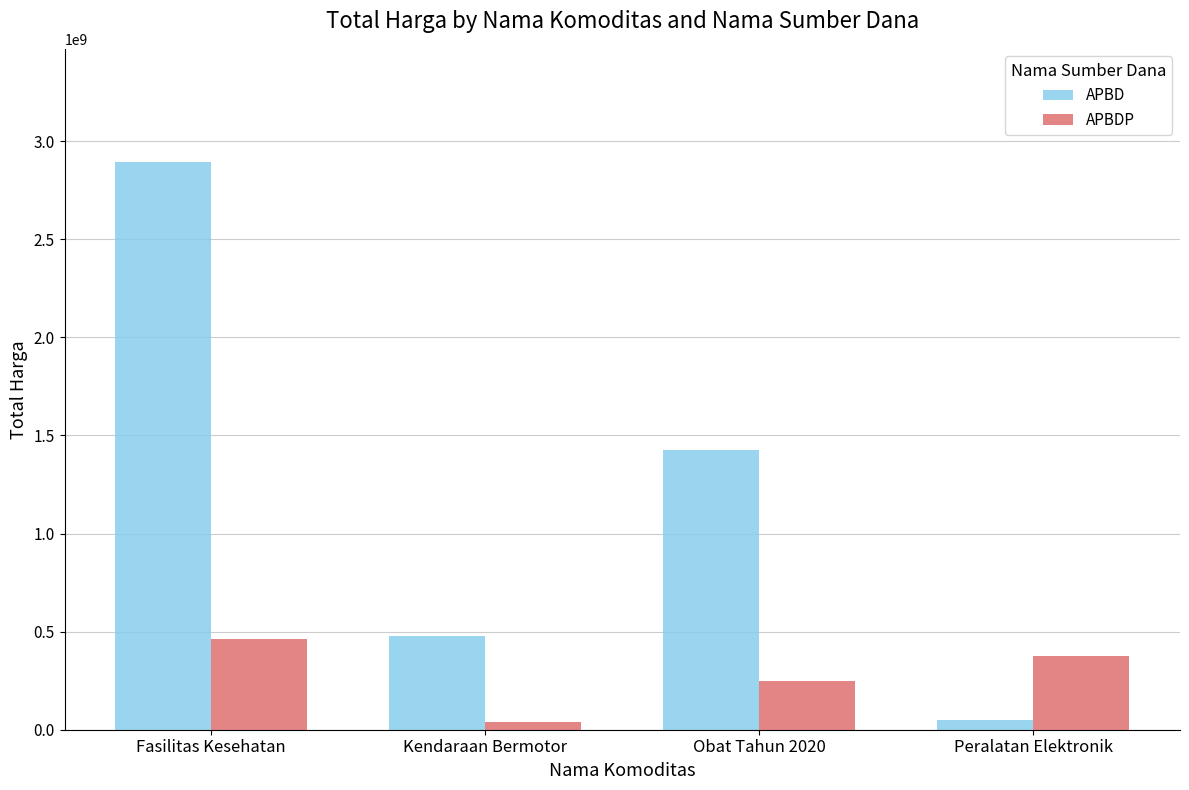

True or false: APBDP has a value of 39440000 at Kendaraan Bermotor.

True